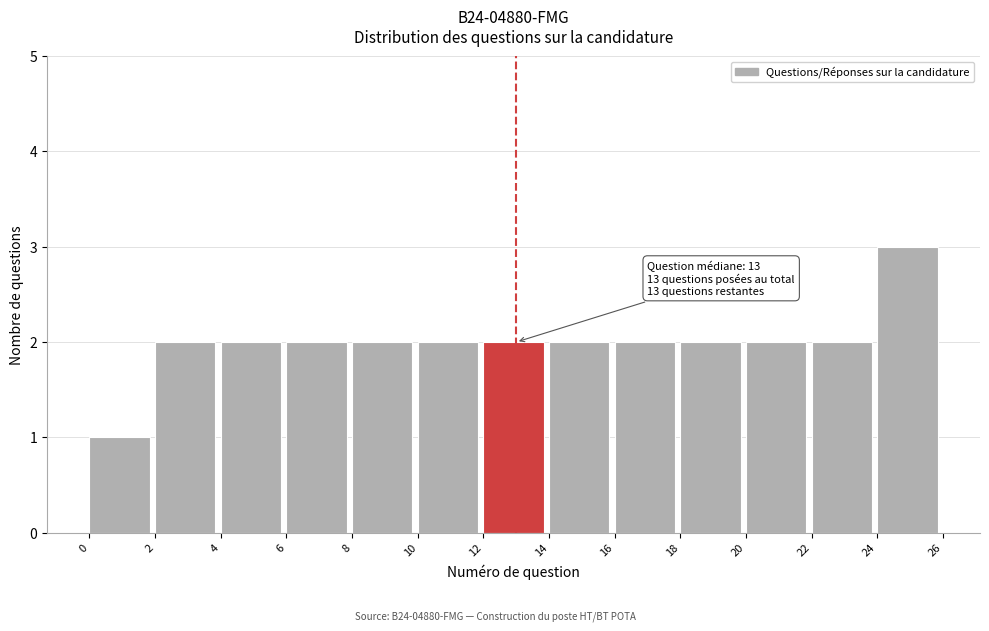

Over which range of the x-axis is the bar tallest?

24 to 26